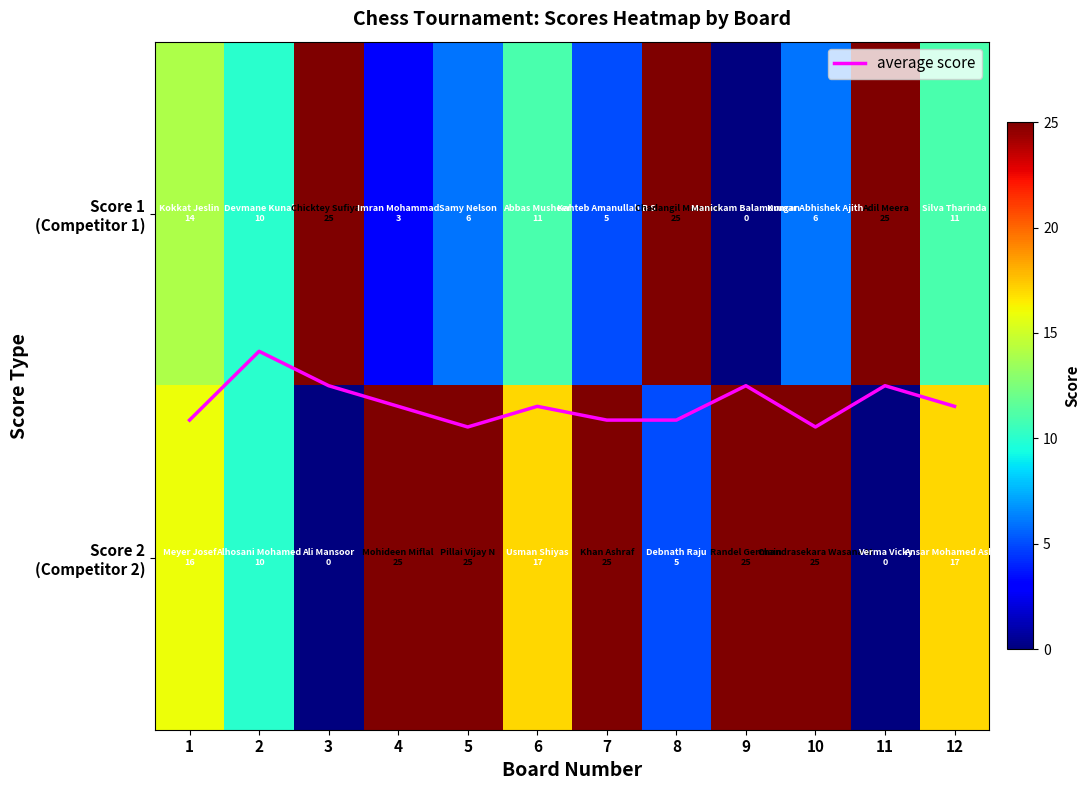

Between 10 and 12, which series saw the biggest shift?

Score 2 (Competitor 2)